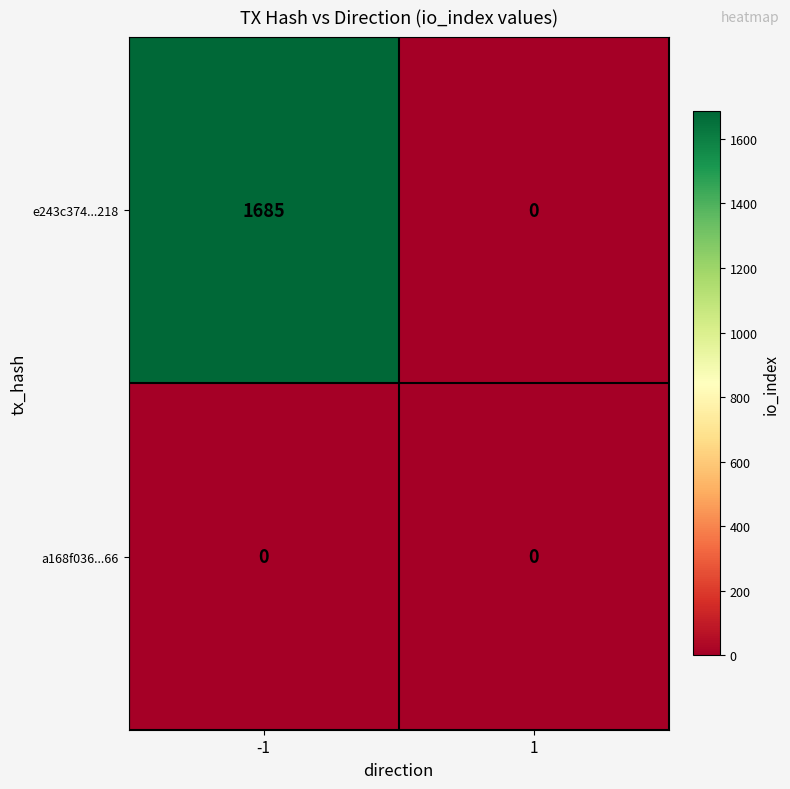

Reading right to left, list all the values displayed in this chart.

e243c374...218: 1=0	-1=1685
a168f036...66: 1=0	-1=0